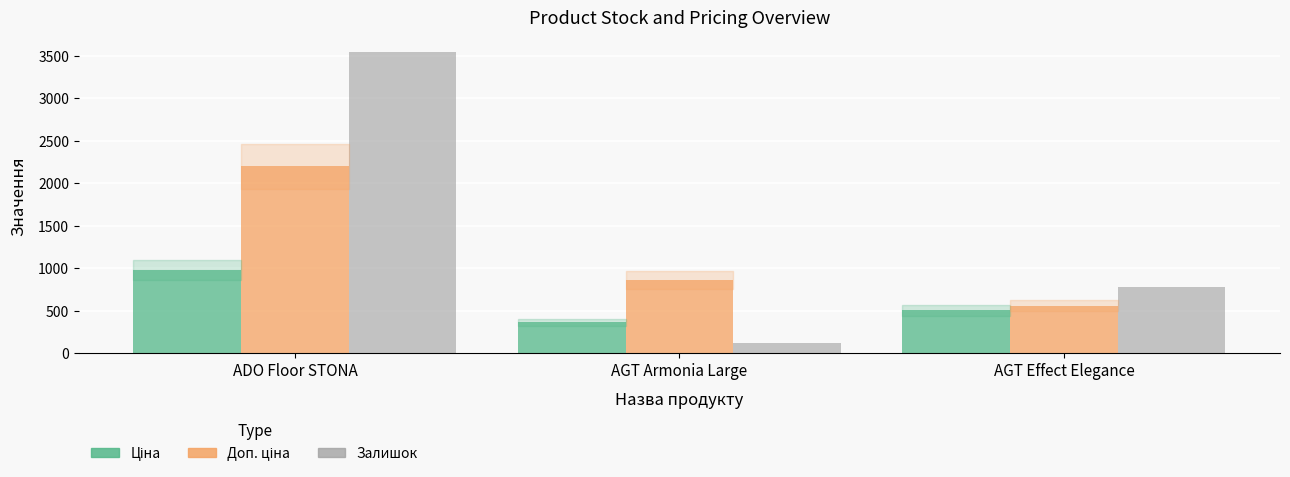

At which label is Залишок closest to 1828?

AGT Effect Elegance